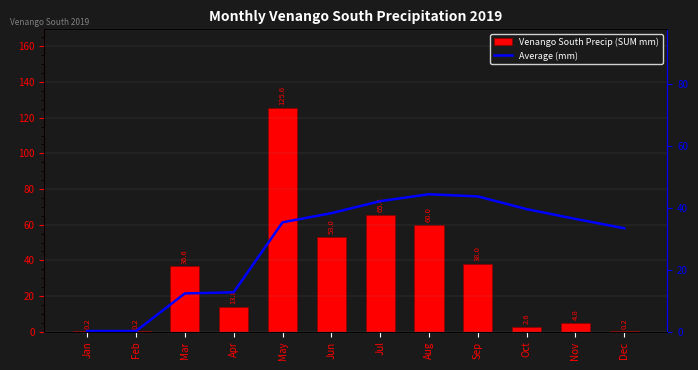

Is the value of Average (mm) at Sep greater than the value of Venango South Precip (SUM mm) at Nov?

Yes